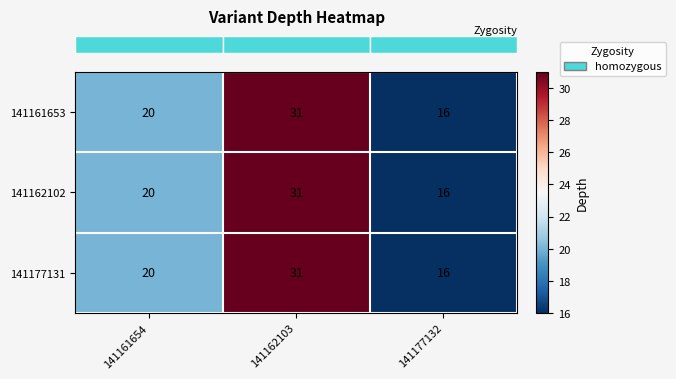

Rank the categories by 141177131 value from lowest to highest.

141177132, 141161654, 141162103